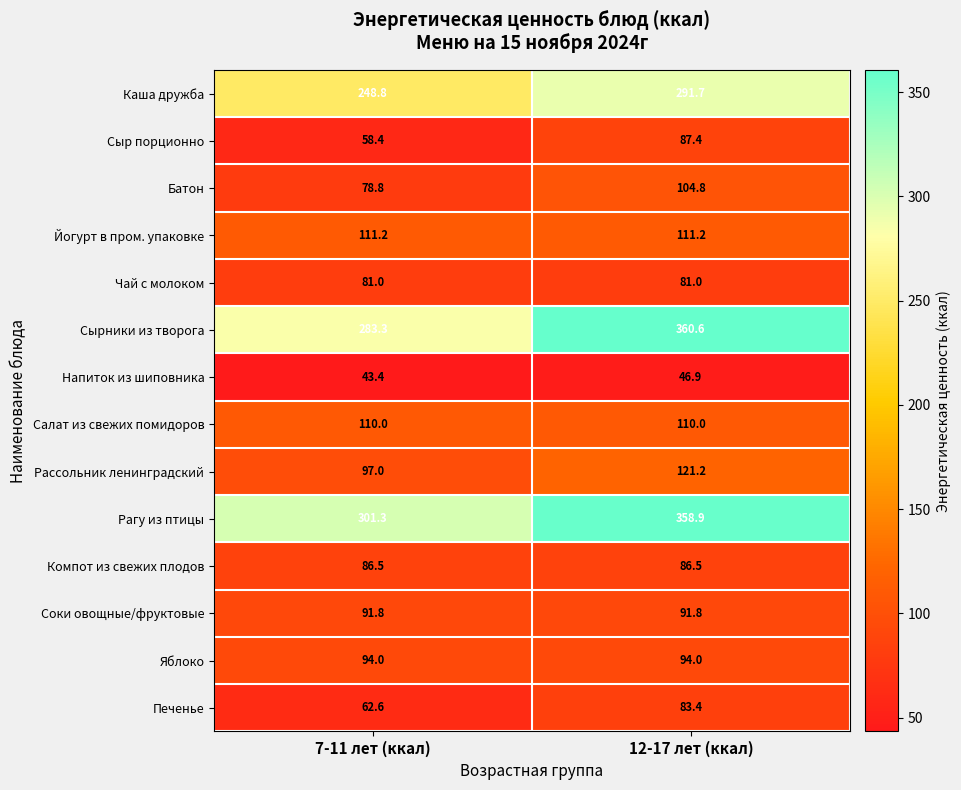

Which category has the highest value across all series?

12-17 лет (ккал)